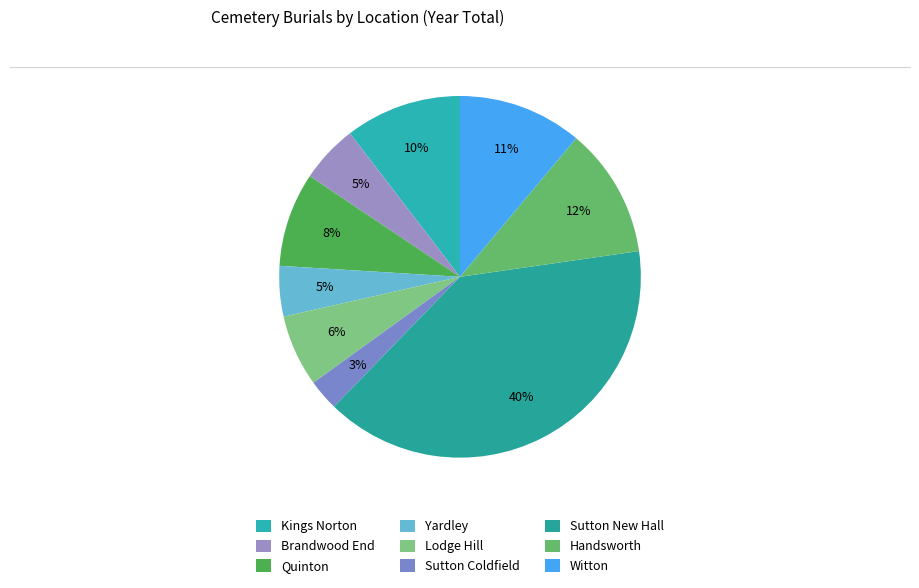

To the nearest percent, what is the difference between the Sutton Coldfield and Witton slice percentages?

8%